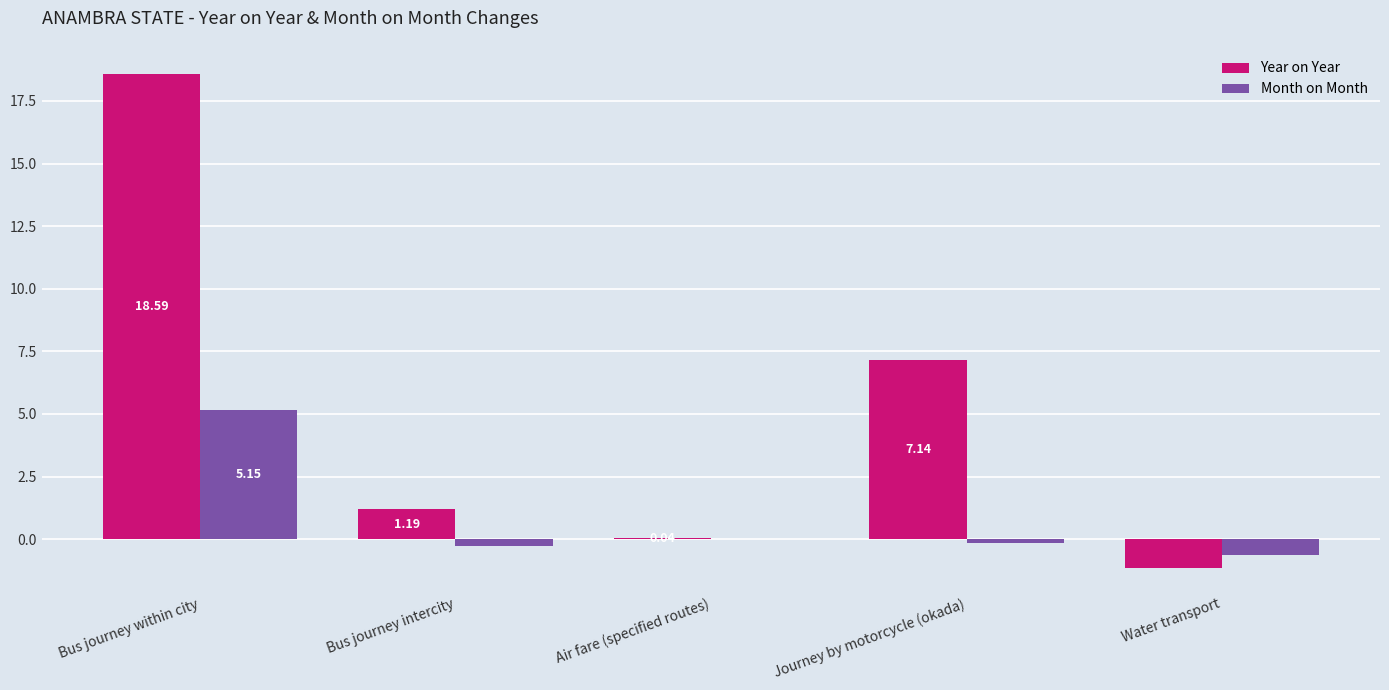

What are all the series names shown in the legend?

Year on Year, Month on Month